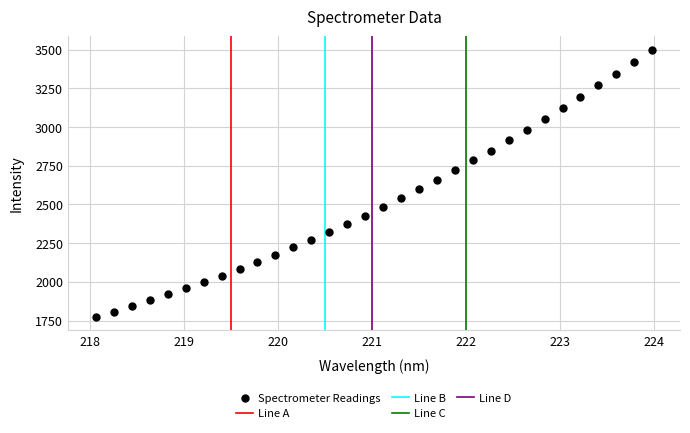

What is the range of Y values (max minus min)?

1724.6